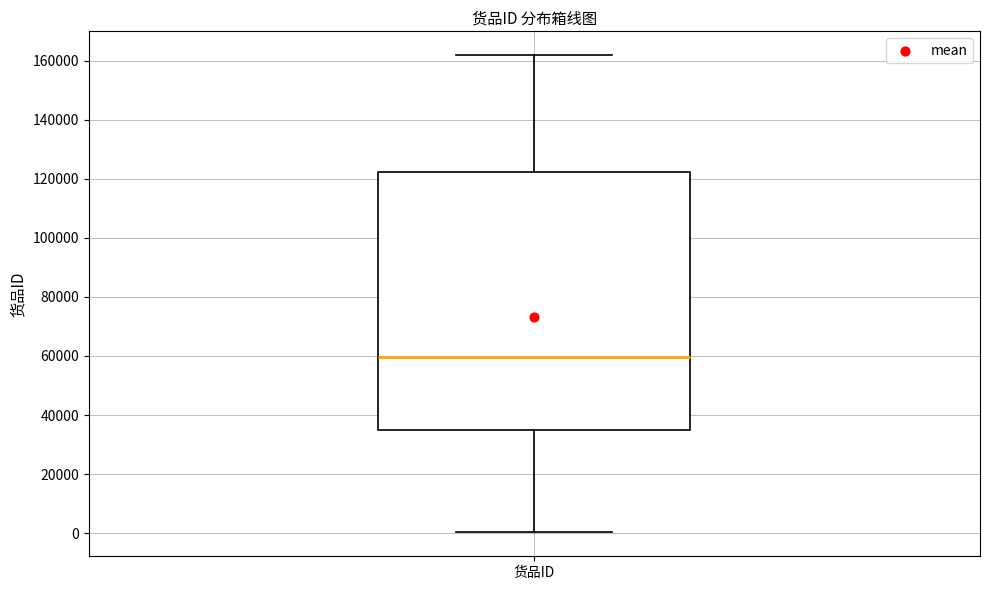

Read this box plot against the y-axis: the position of the median line, the range covered by the box, and the ends of both whiskers. The values are not printed on the chart, so give them approximately, as read against the axis.

median 60000, box 34000 to 122000, whiskers 0 to 162000